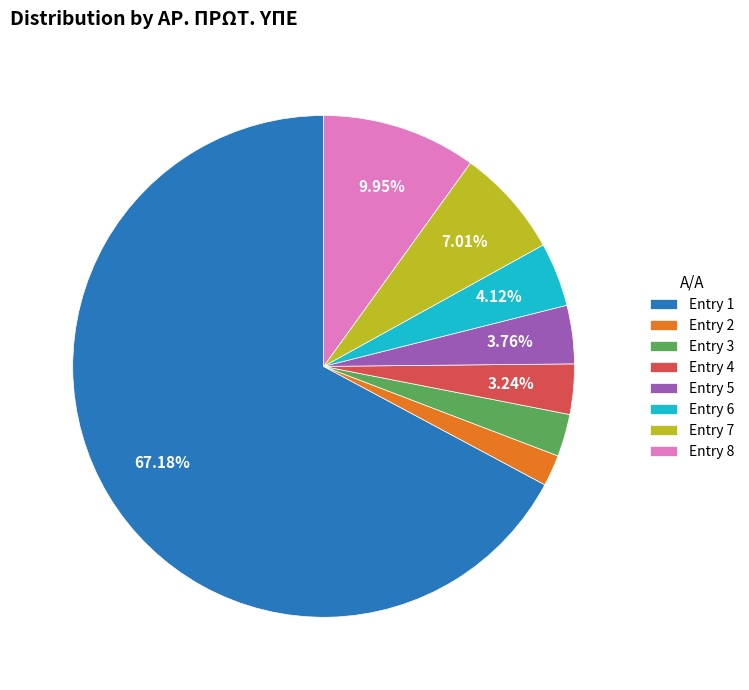

Combined, do Entry 8 and Entry 5 account for over 50%?

No